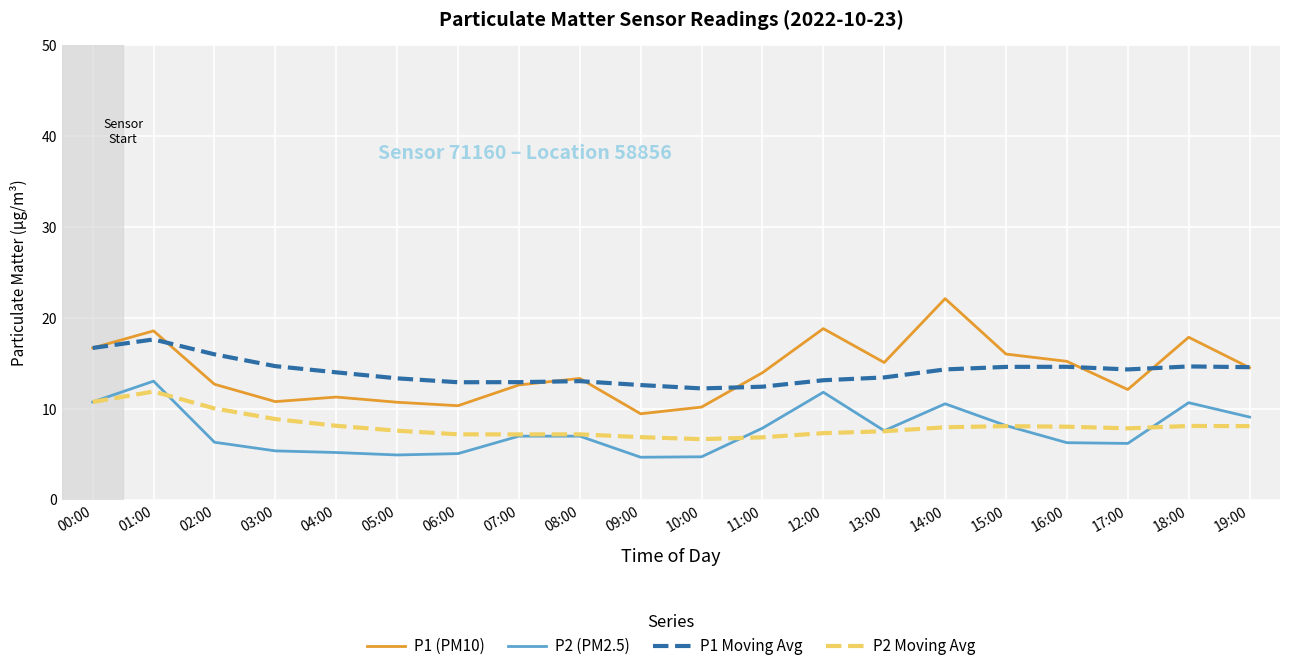

True or false: P1 Moving Avg has more than 0 points higher than both neighbors.

True